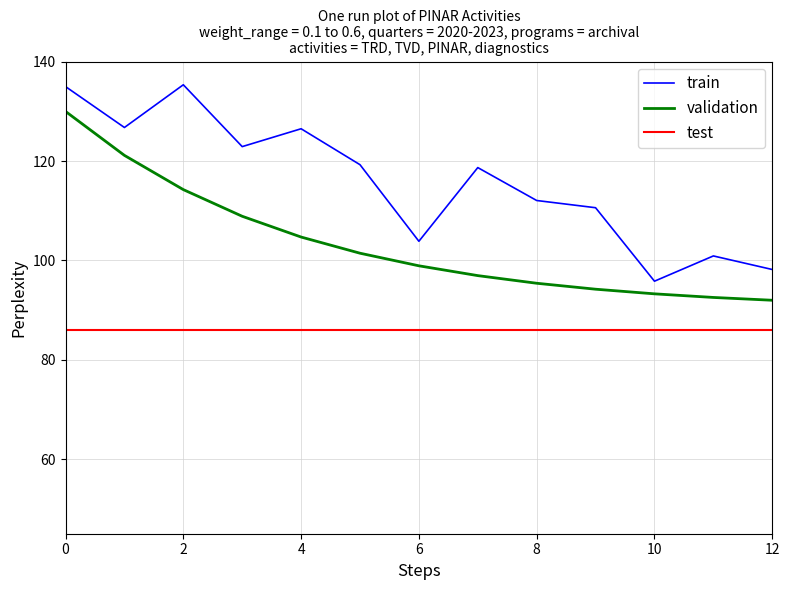

Which series has the widest spread of values?

train